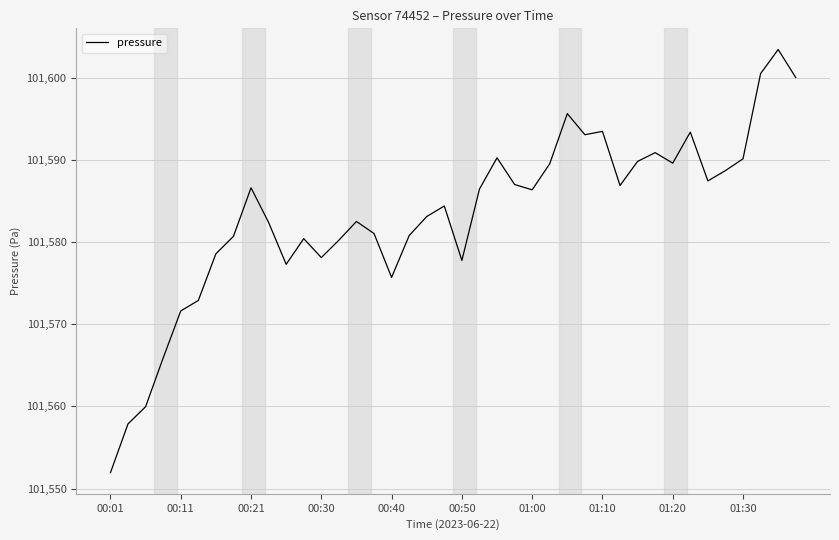

What is the difference between the maximum and minimum values?

51.5